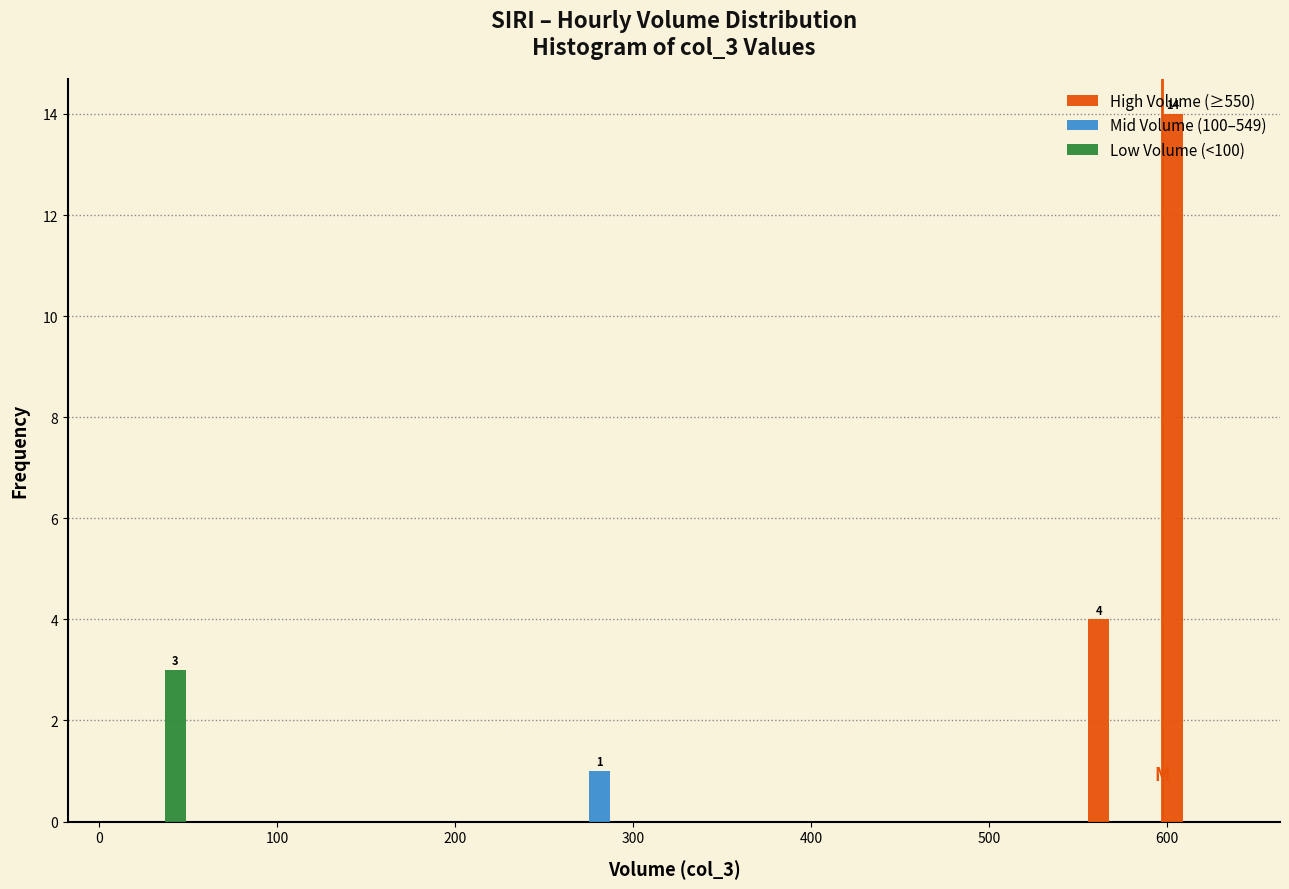

In the High Volume (≥550) series, which range on the x-axis has the tallest bar?

590 to 640